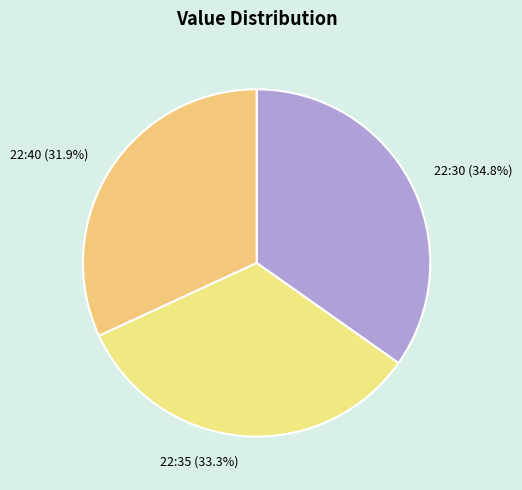

Which has a higher value, 22:40 or 22:30?

22:30